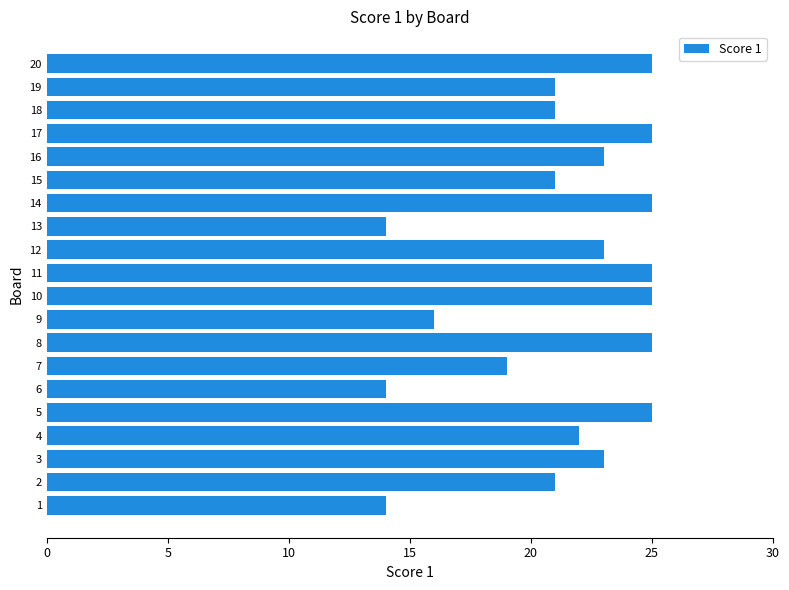

What value does the data have at 11?

25